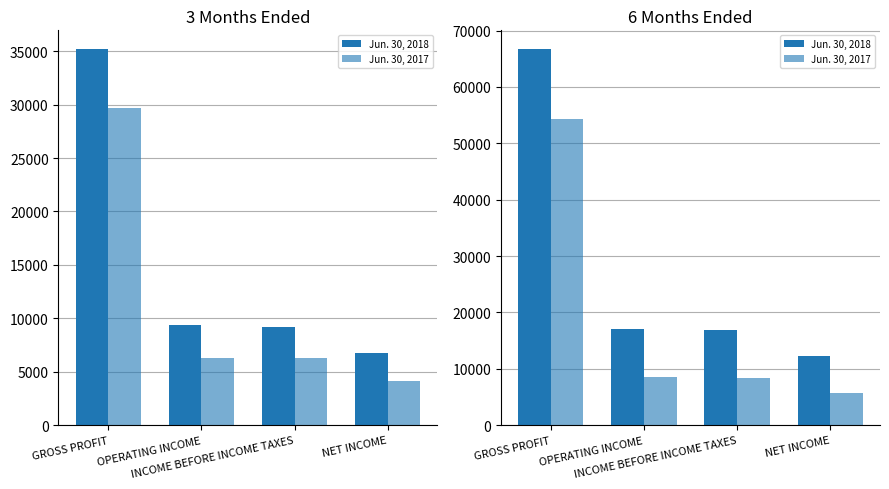

The Jun. 30, 2018 series shows 22744 at OPERATING INCOME. True or false?

False